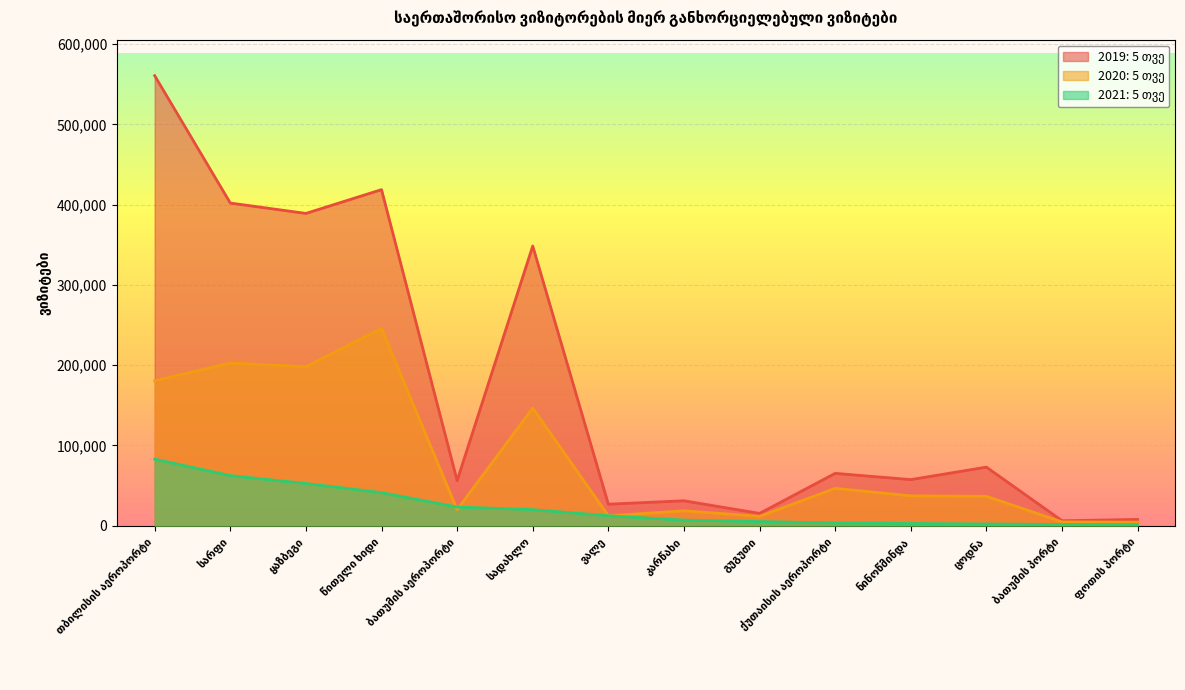

Which series has the largest range (max minus min)?

2019: 5 თვე